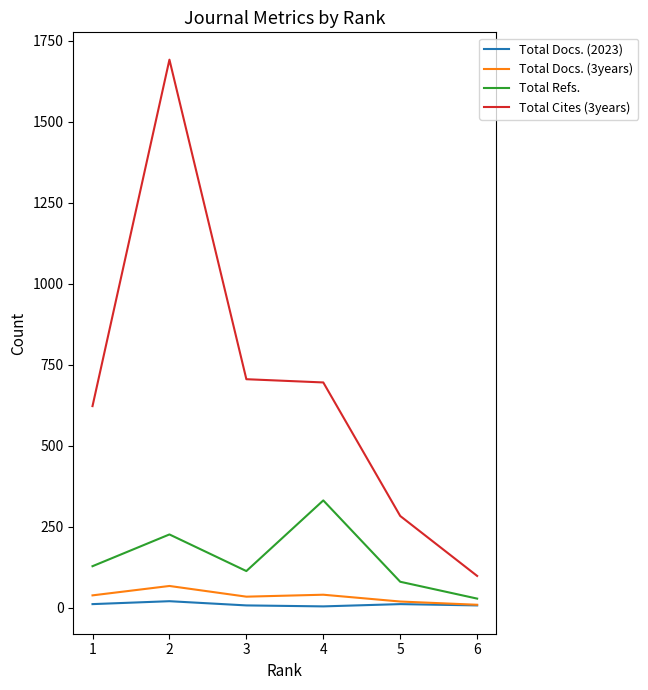

How many interior local peaks does the Total Refs. series have?

2